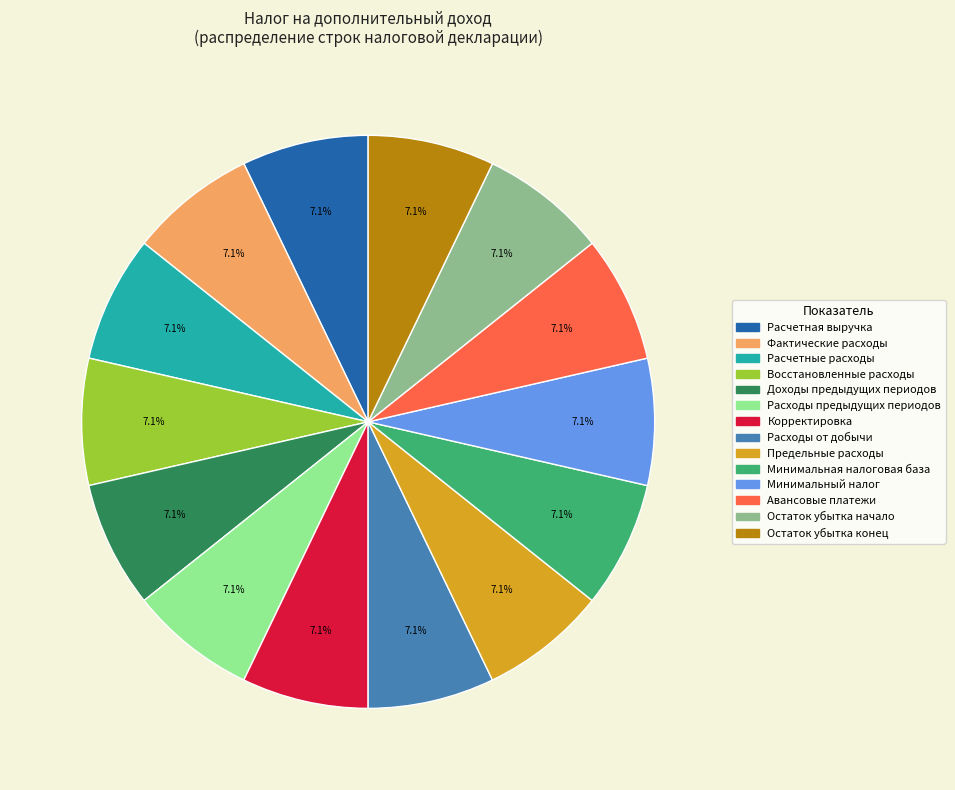

Is there a majority slice in this chart?

No